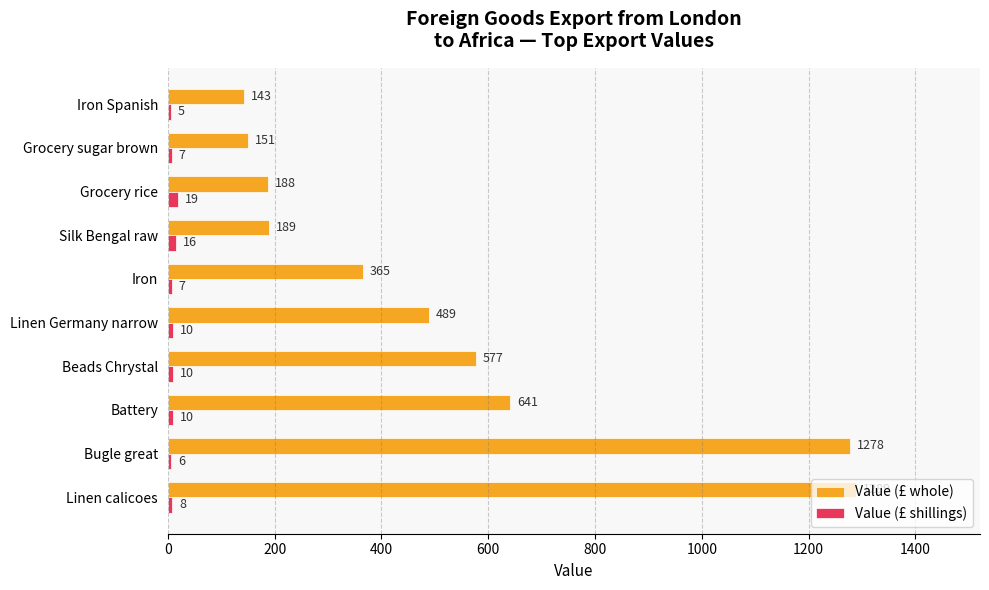

What is the difference between the maximum and second lowest values in the Value (£ whole) series?

1138